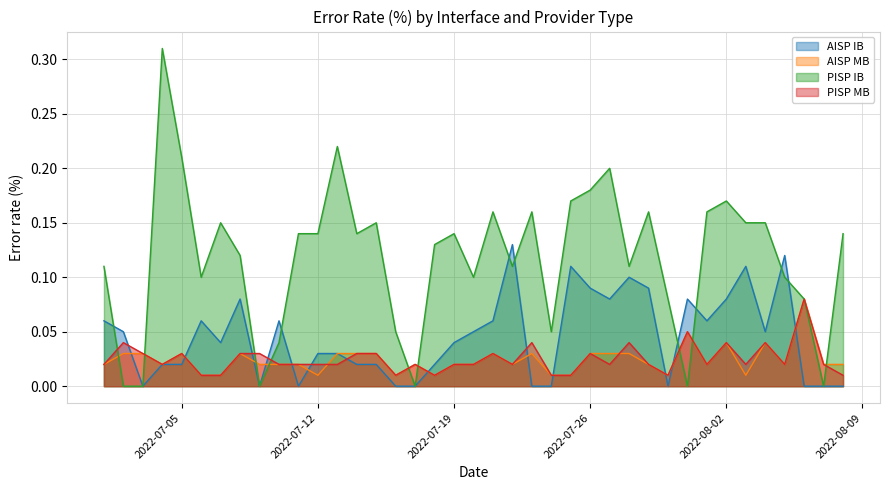

Which category has the highest value across all series?

2022-07-04